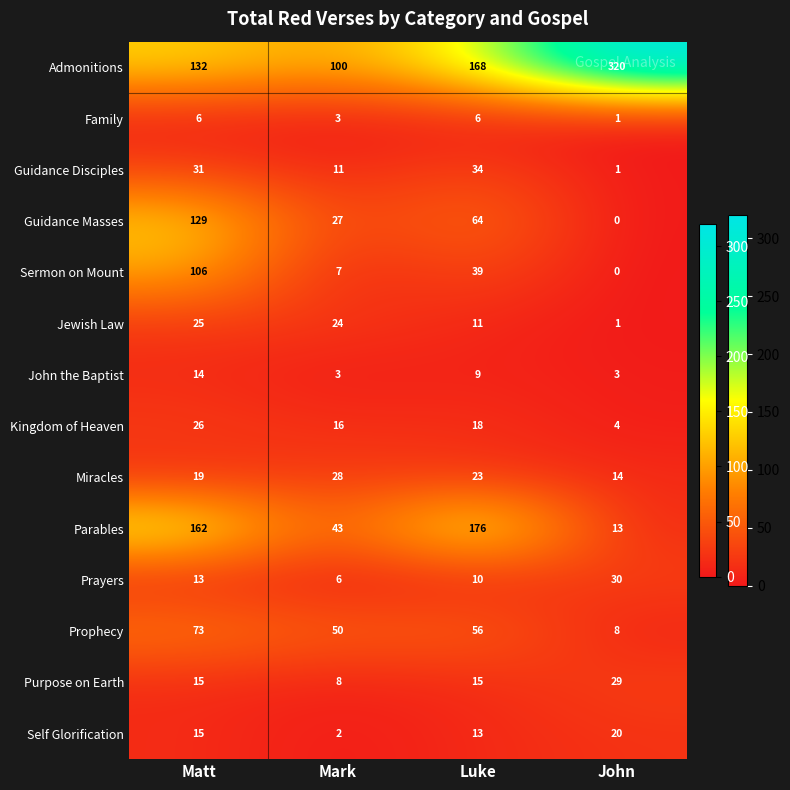

How many categories are shown in the chart?

4